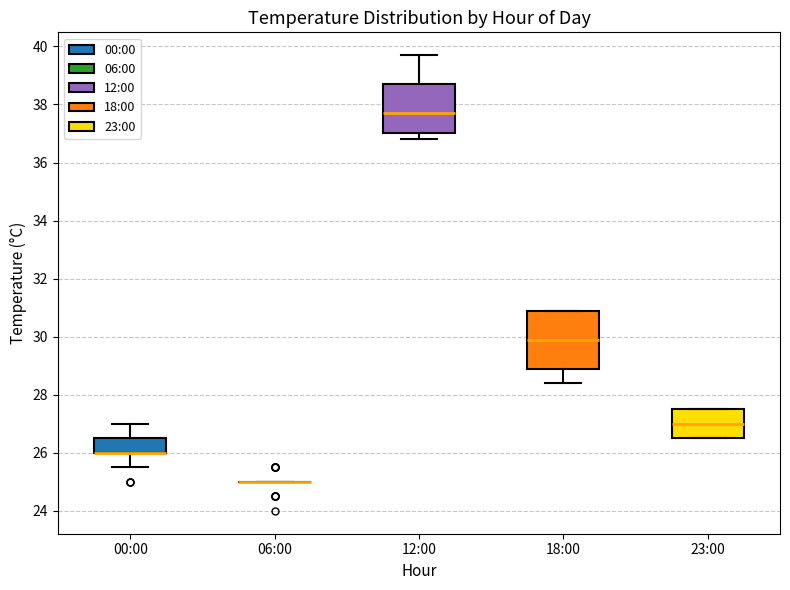

Where is the lower edge of the box for 18:00 on the y-axis? The values are not printed on the chart, so give them approximately, as read against the axis.

29.0